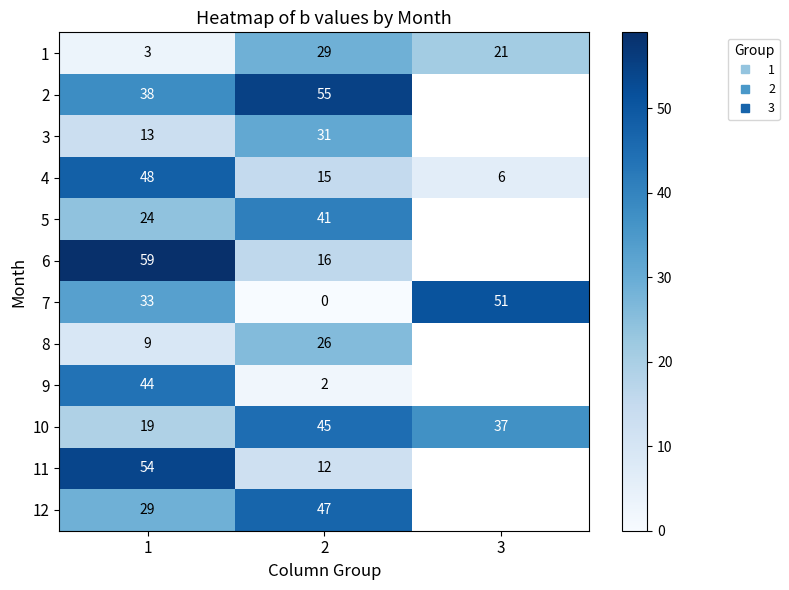

Count the number of categories in the chart.

3